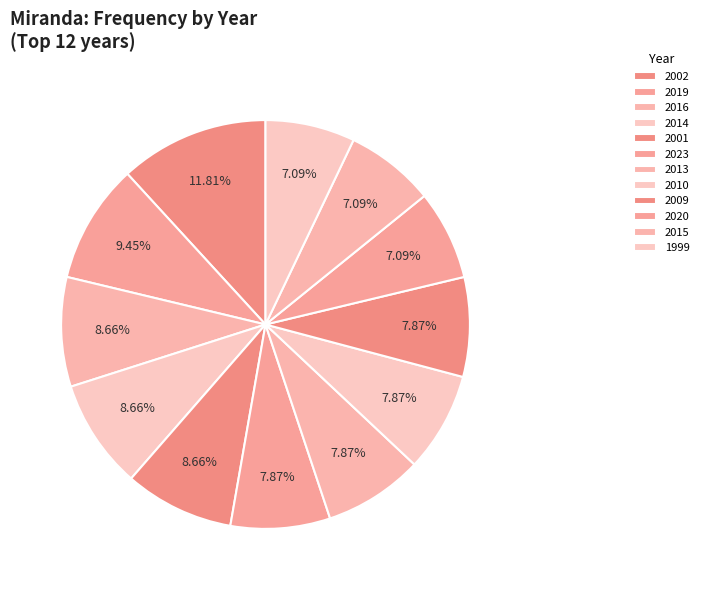

Does any single category account for the majority?

No